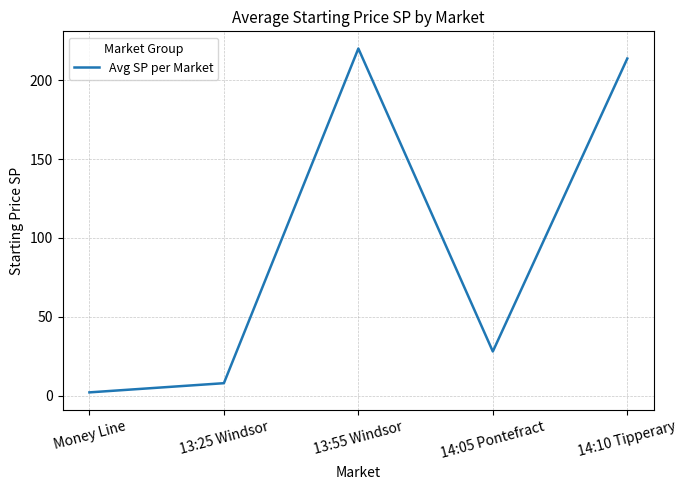

How many values are below 28?

2